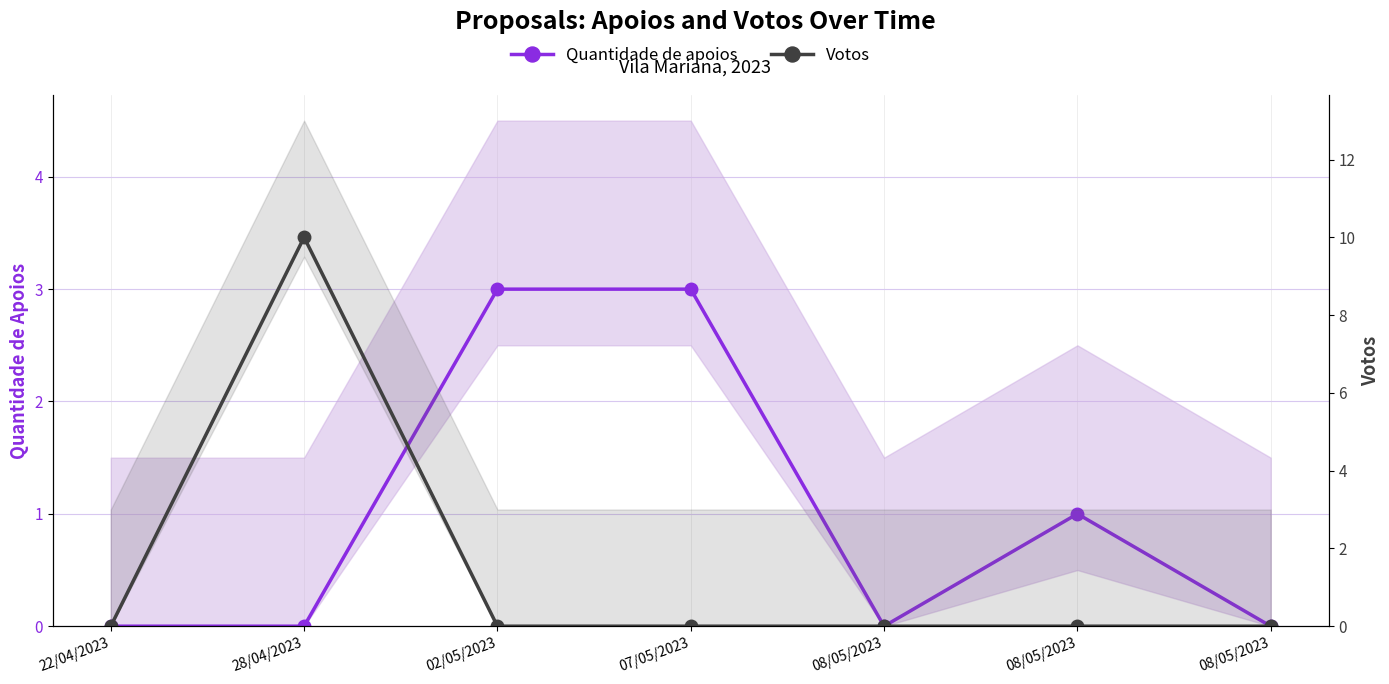

True or false: Votos has more than 1 interior local peaks.

False